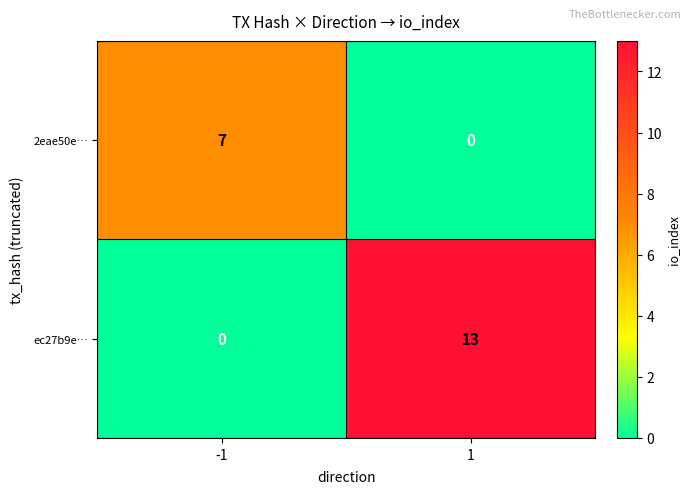

What is the maximum value for 2eae50e…?

7